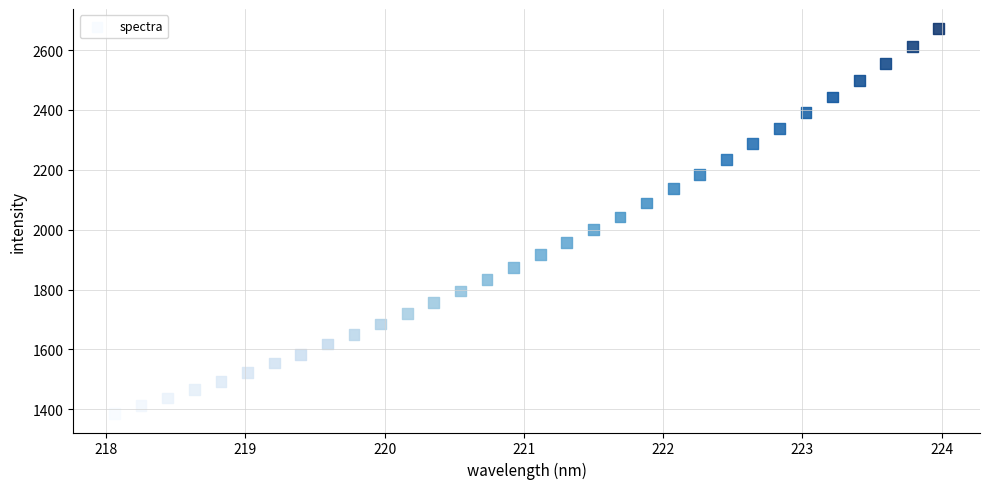

What is the range of X values (max minus min)?

5.9